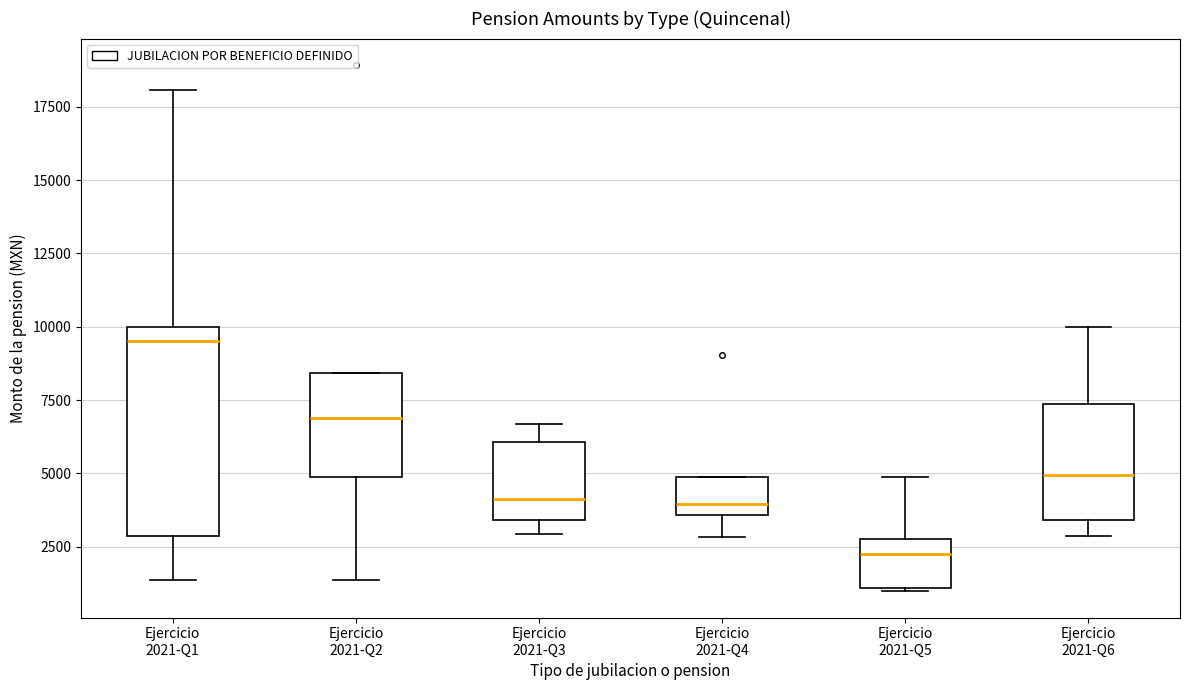

Which box has the lowest median line?

Ejercicio 2021-Q5